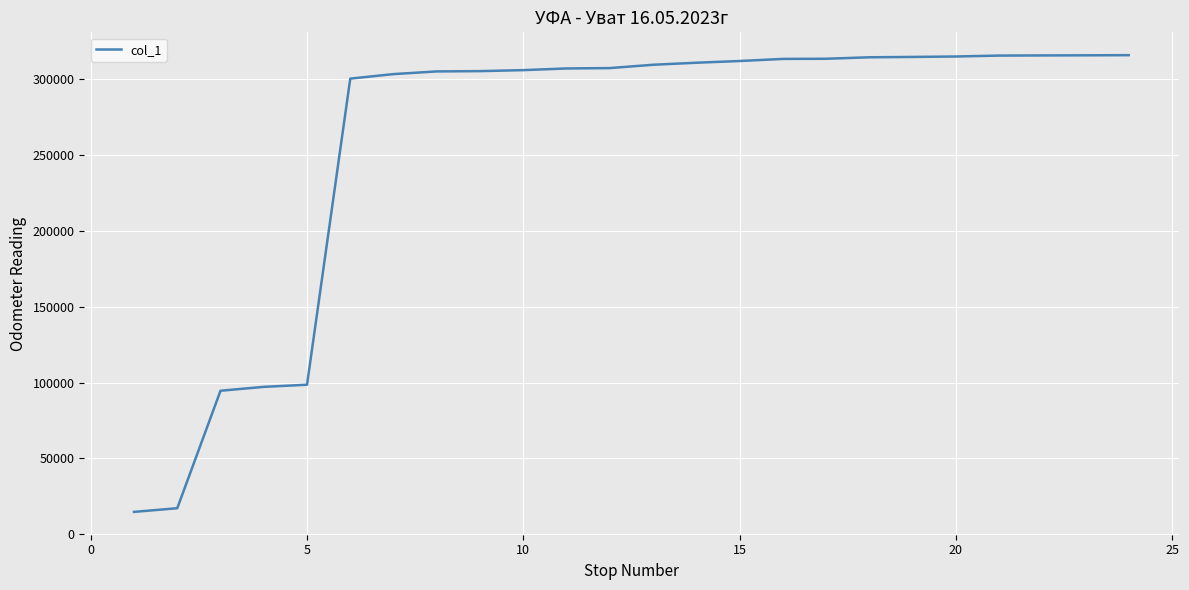

What is the smallest value displayed?

14755